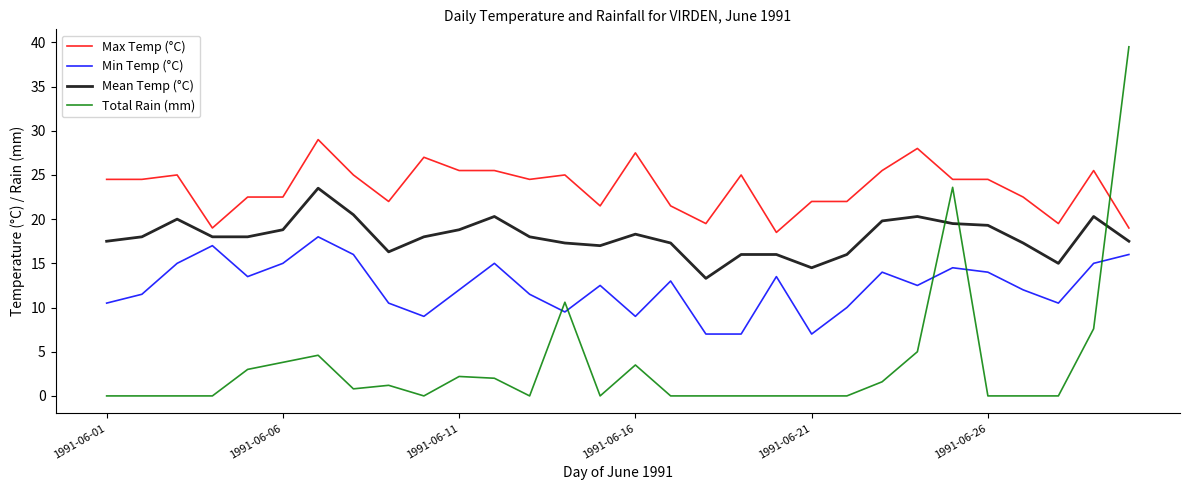

List the series in order of their peak value, lowest first.

Min Temp (°C), Mean Temp (°C), Max Temp (°C), Total Rain (mm)